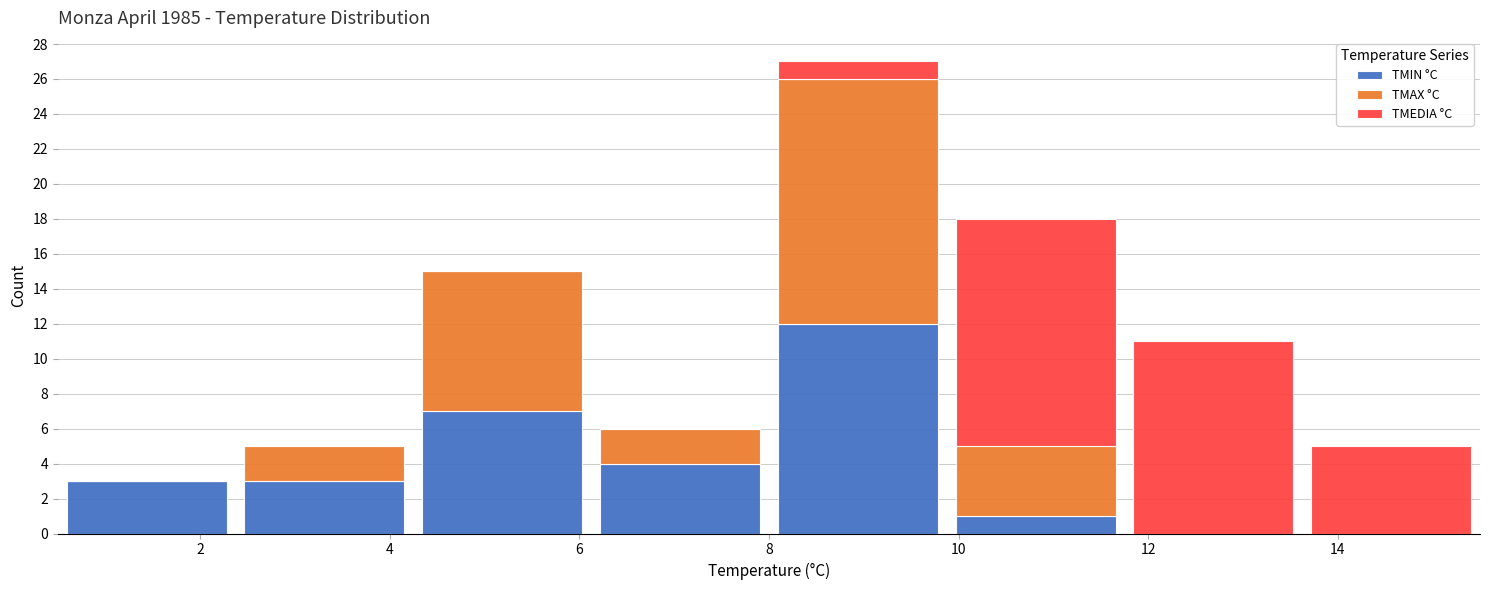

Which range on the x-axis has the tallest stacked bar (by total height)?

8.0 to 9.8